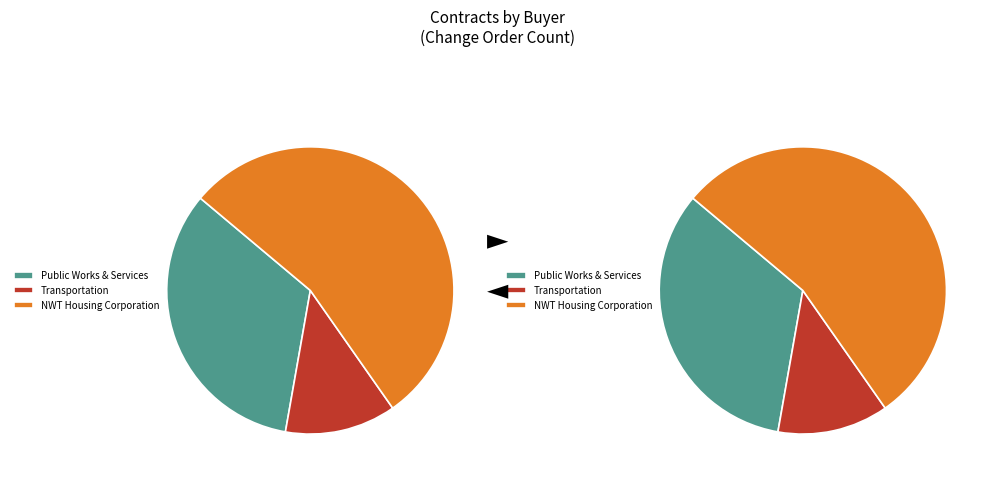

Does Environment and Natural Resources account for over 50% of the chart?

No